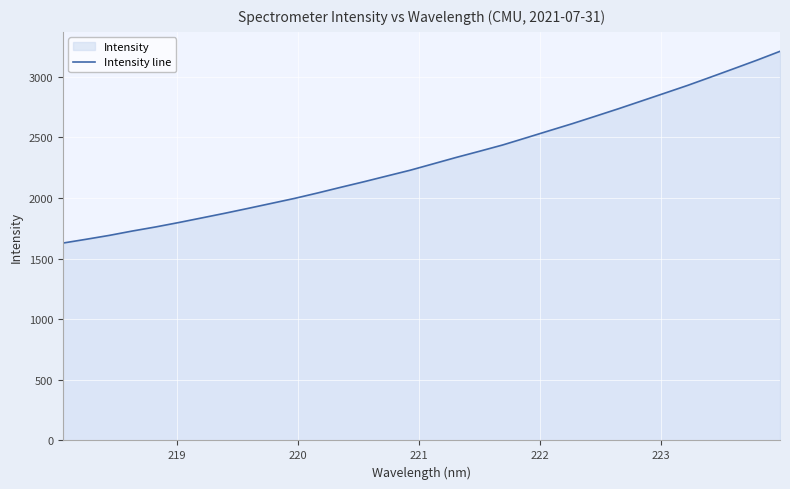

Count the number of categories in the chart.

32